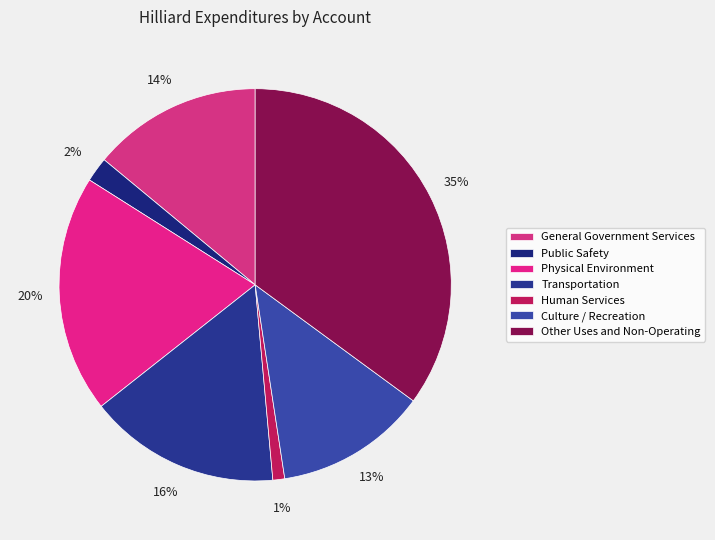

To the nearest percent, what portion does Human Services represent?

1%